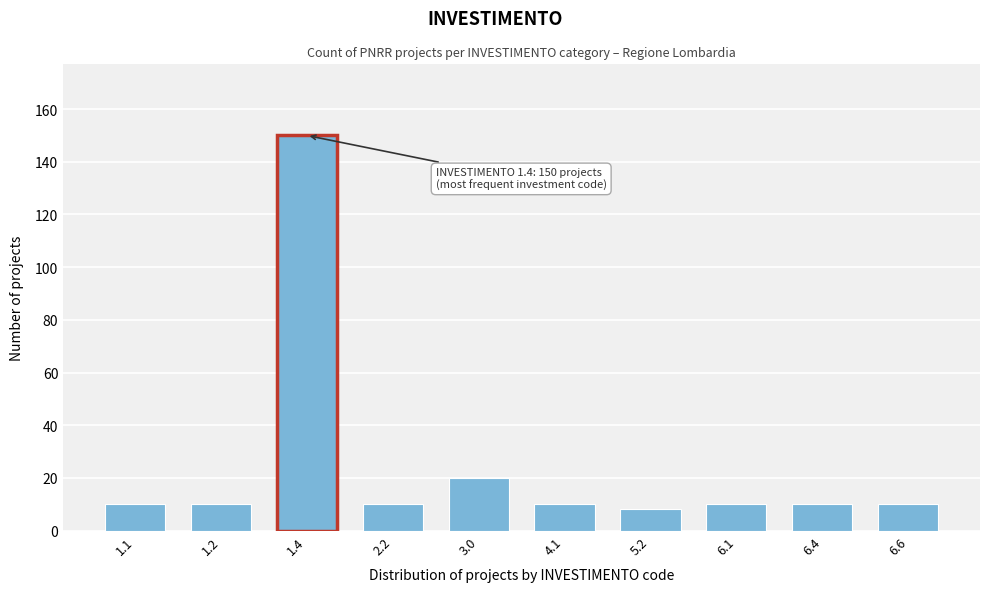

Reading right to left, extract all data points from this chart.

10	10	10	8	10	20	10	150	10	10